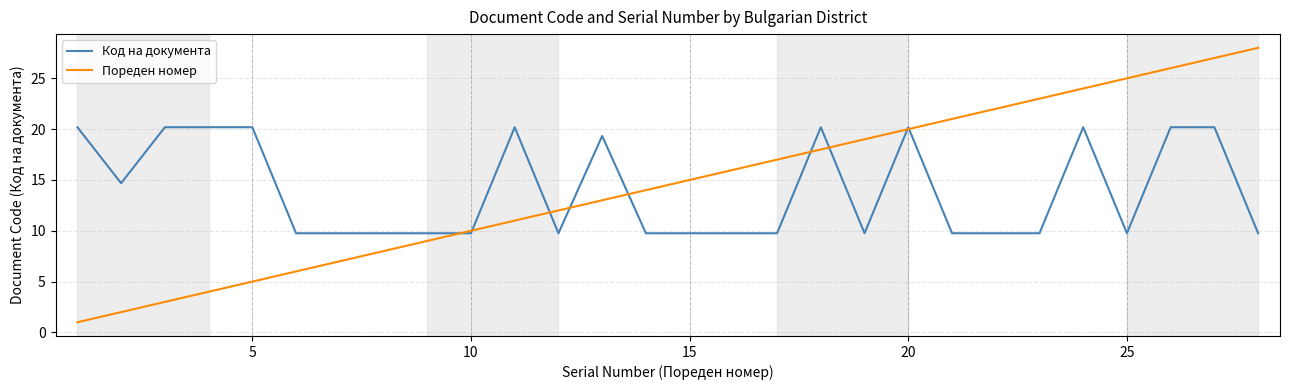

Which series has the widest spread of values?

Пореден номер